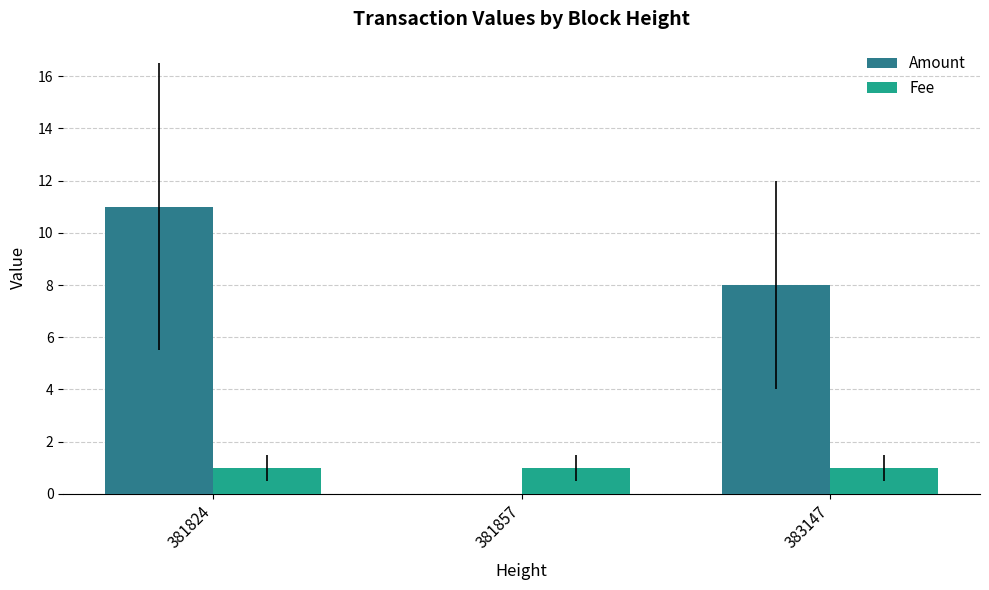

The value of Amount at 381857 is 0. True or false?

True